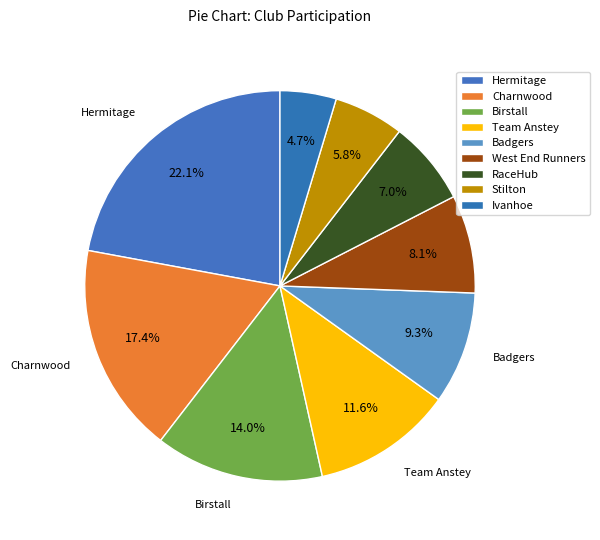

What is the change in value from West End Runners to RaceHub?

-1